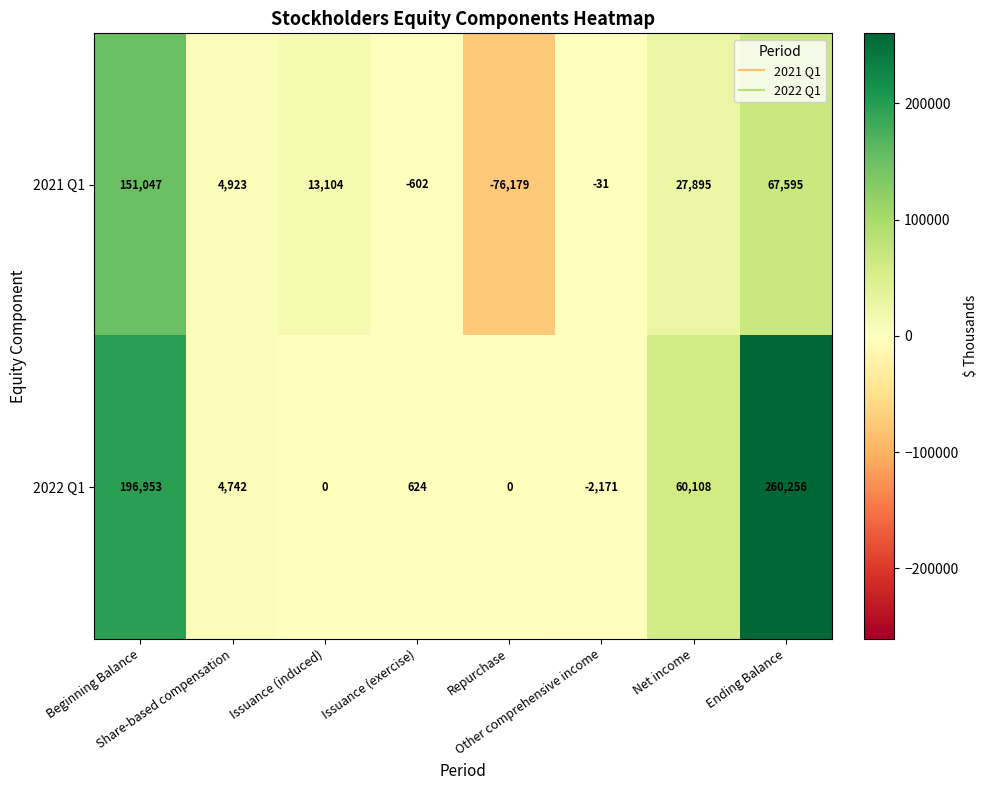

At how many categories does at least one series exceed 25880?

3